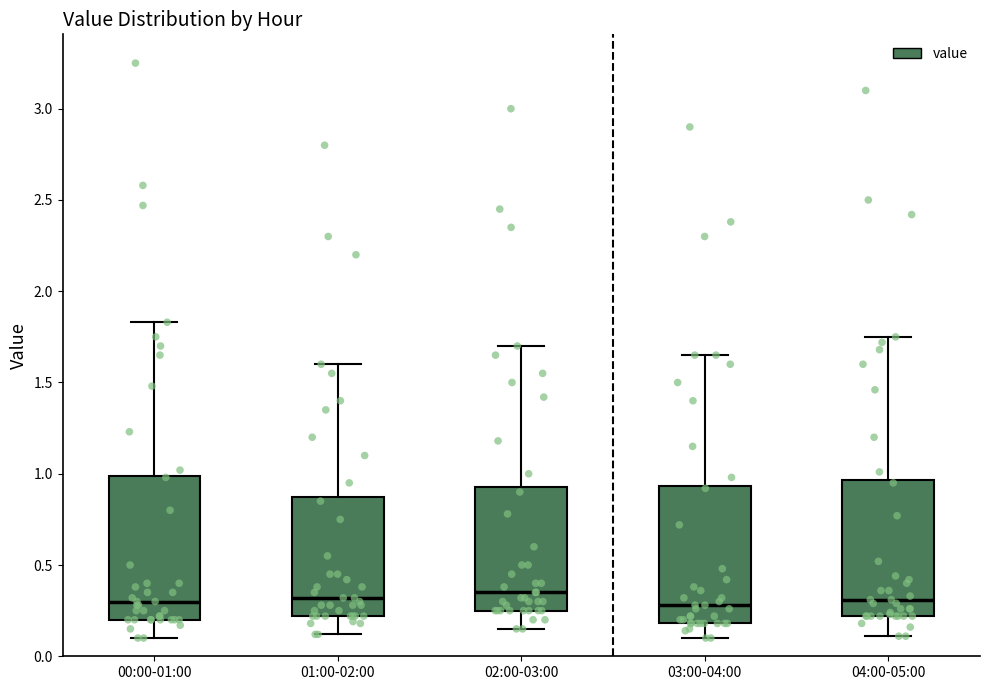

Where does the lower whisker of the box for 02:00-03:00 end on the y-axis? The values are not printed on the chart, so give them approximately, as read against the axis.

0.15